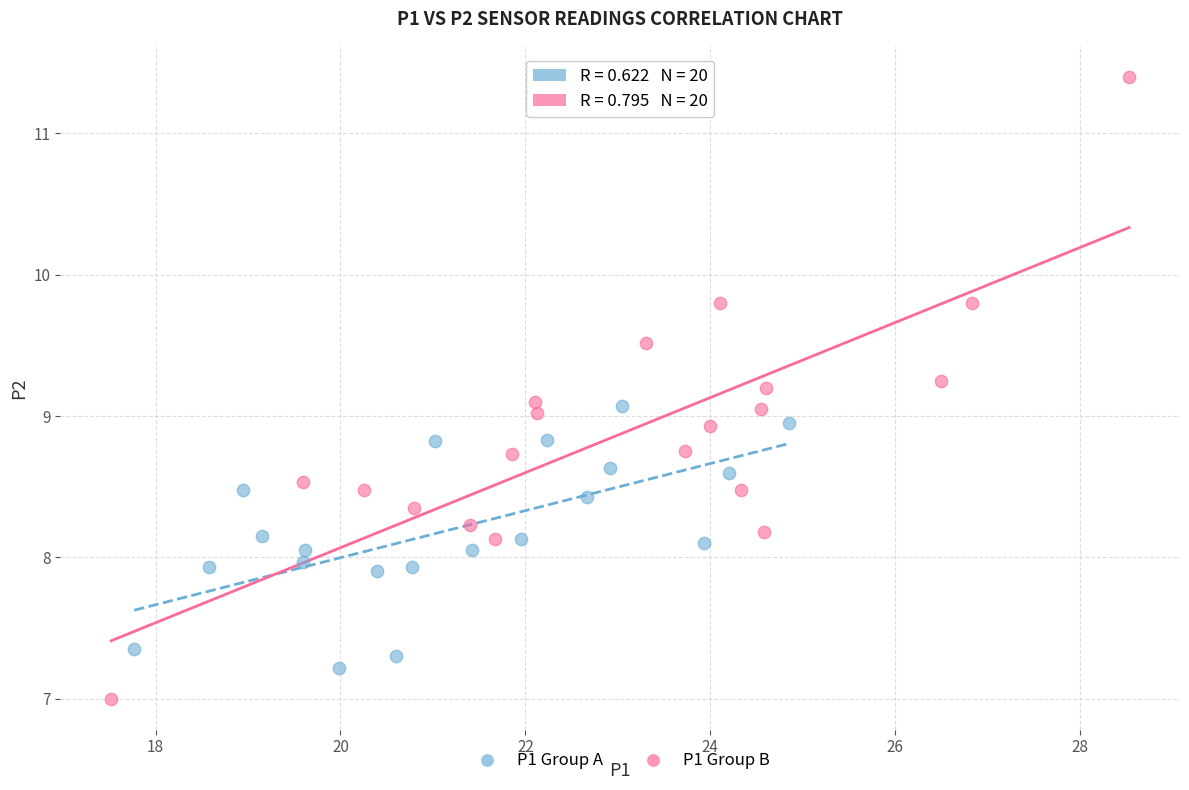

What are all the series names shown in the legend?

P1 Group A, P1 Group B